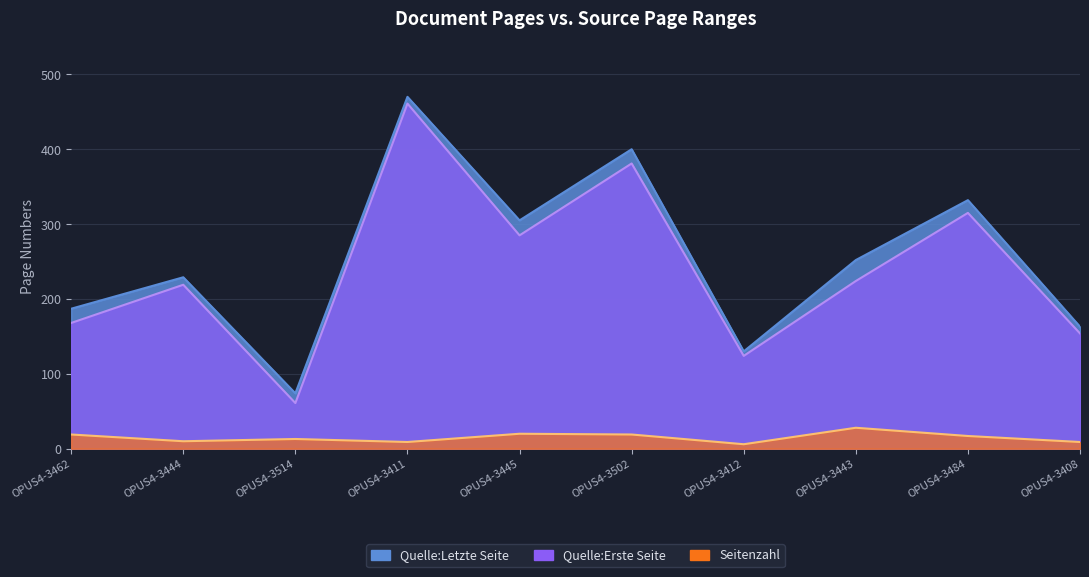

At how many categories does at least one series exceed 410?

1